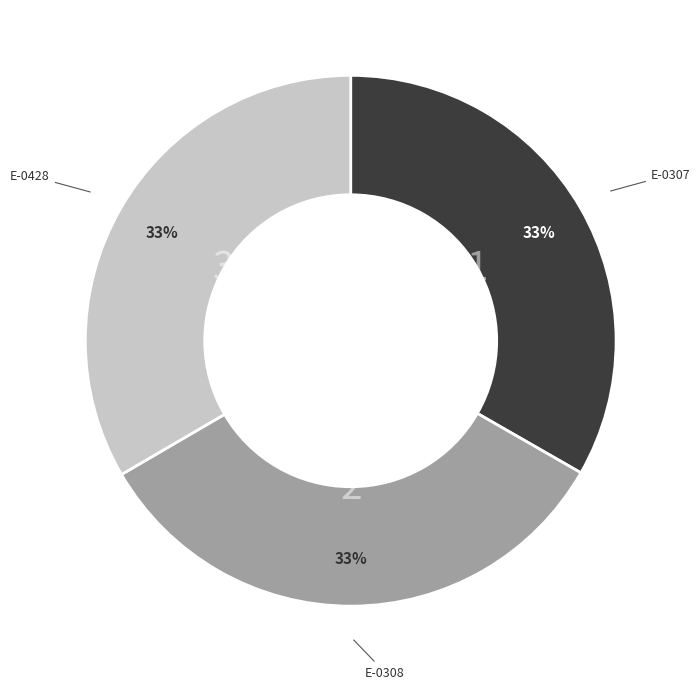

Does any single category account for the majority?

No